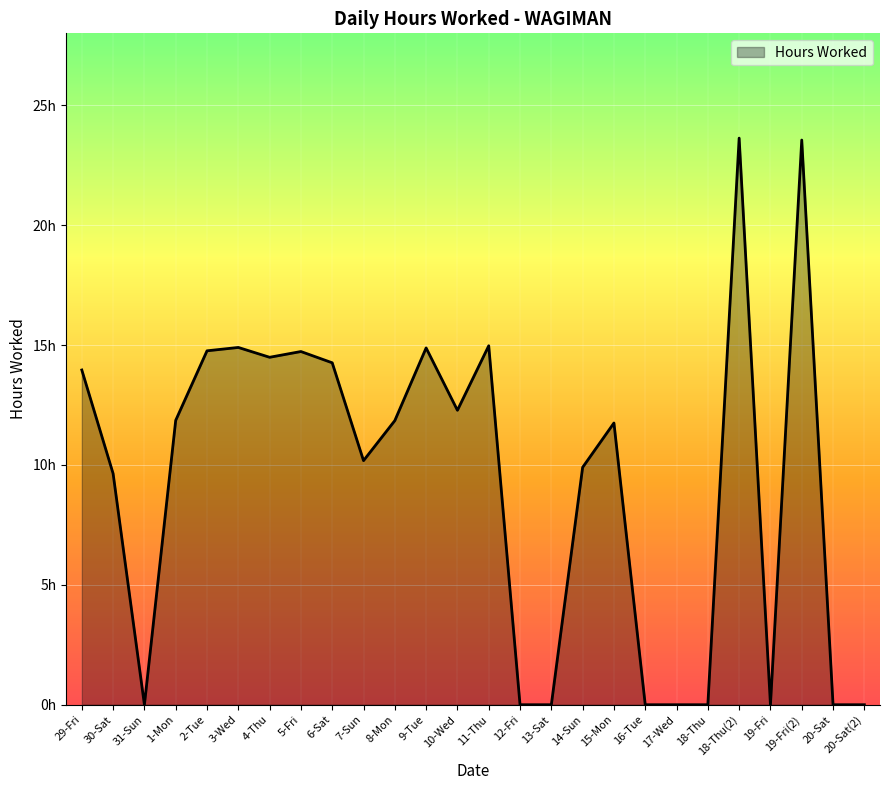

What is the label of the 19th point from the left?

16-Tue